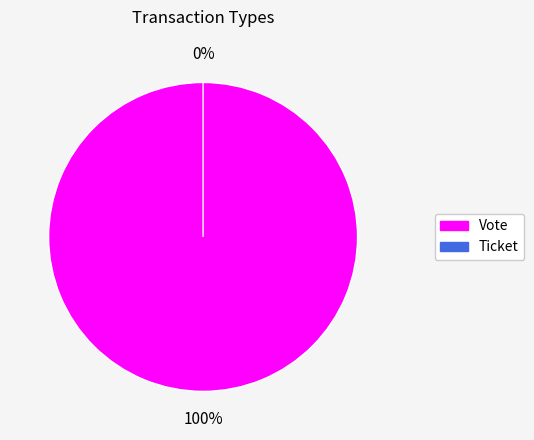

Which slice is the smallest?

Ticket